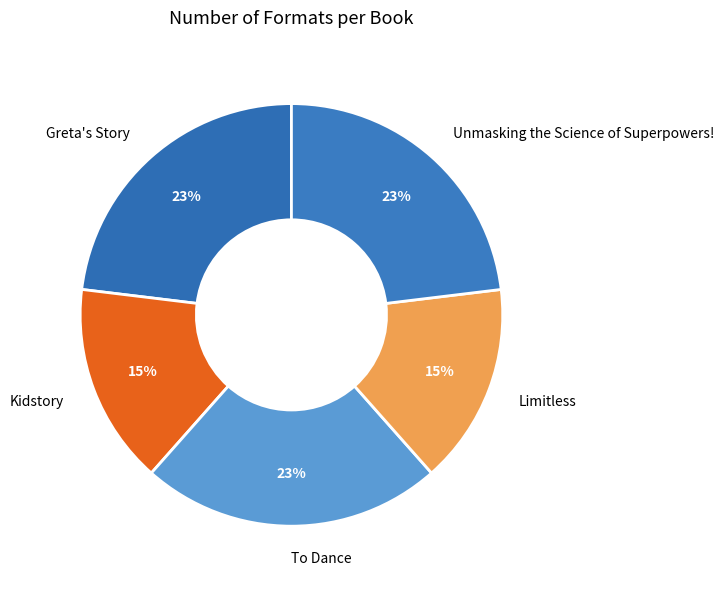

What percentage is the Greta's Story slice, to the nearest percent?

23%